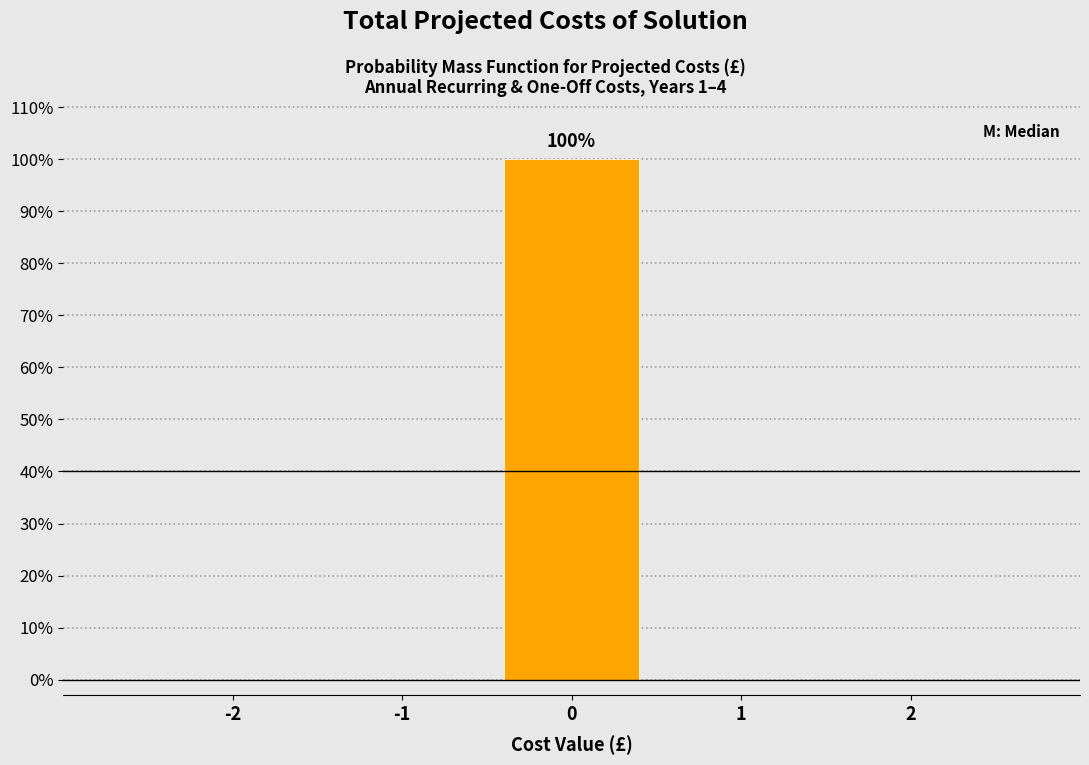

Which range on the x-axis has the tallest bar?

-0.5 to 0.5